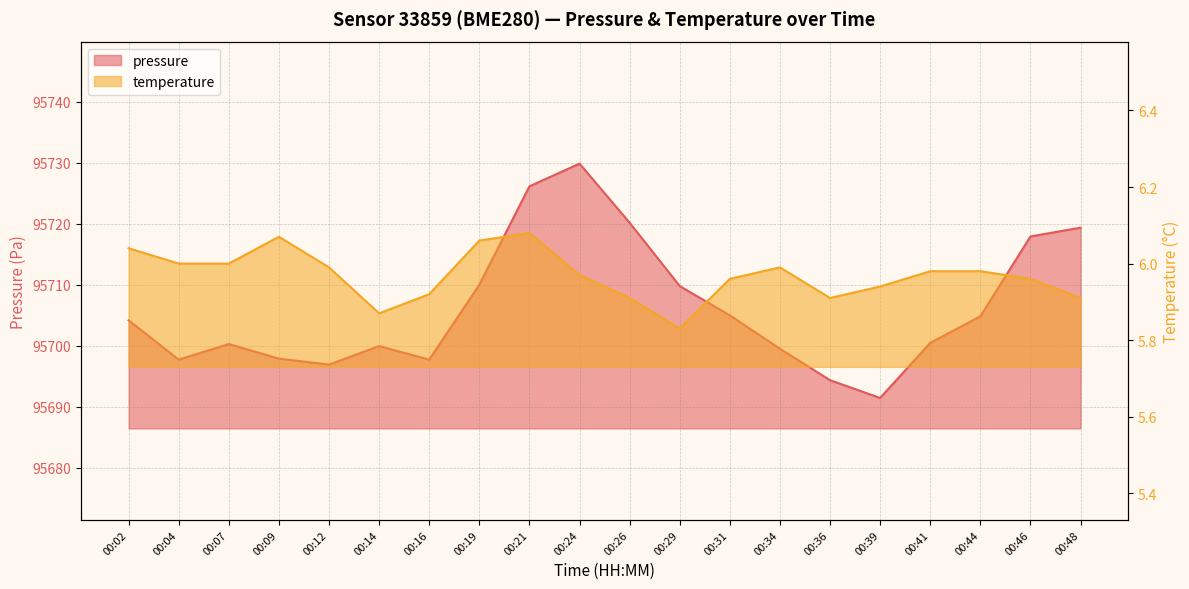

What is the sum of the pressure values at 00:36 and 00:48?

191413.8